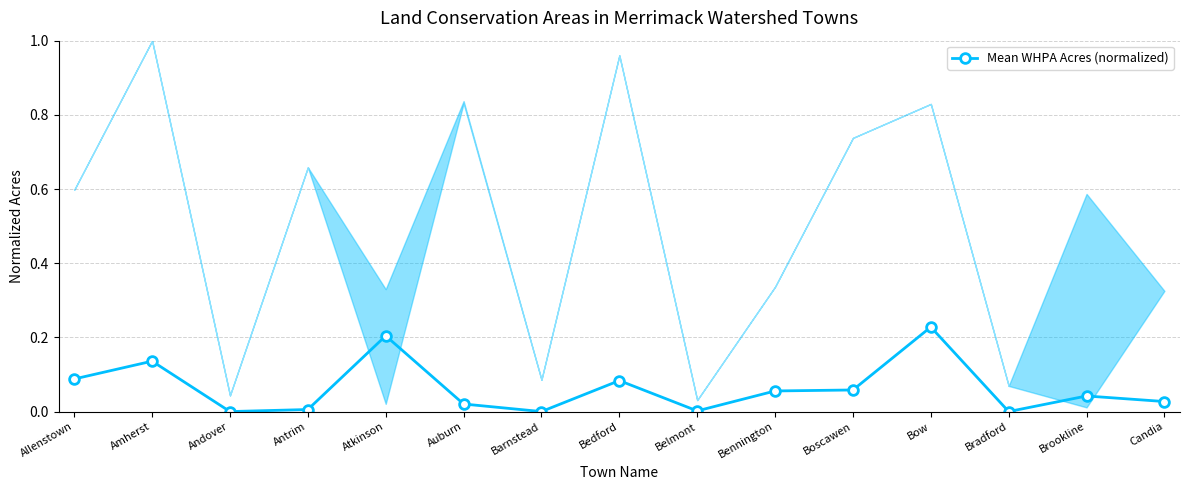

What is the average value?

0.1